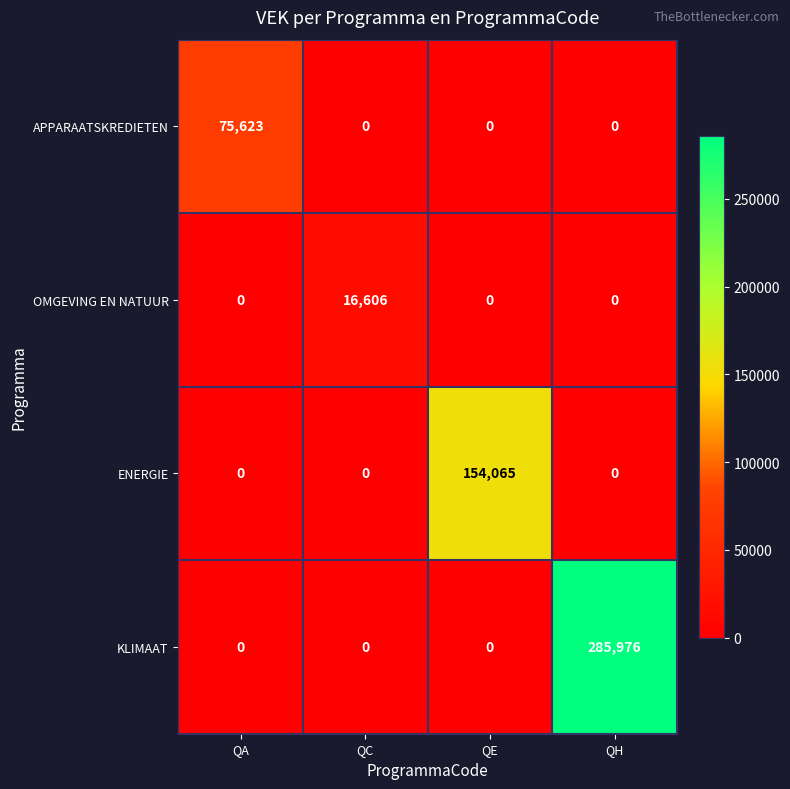

Which series has the widest spread of values?

KLIMAAT